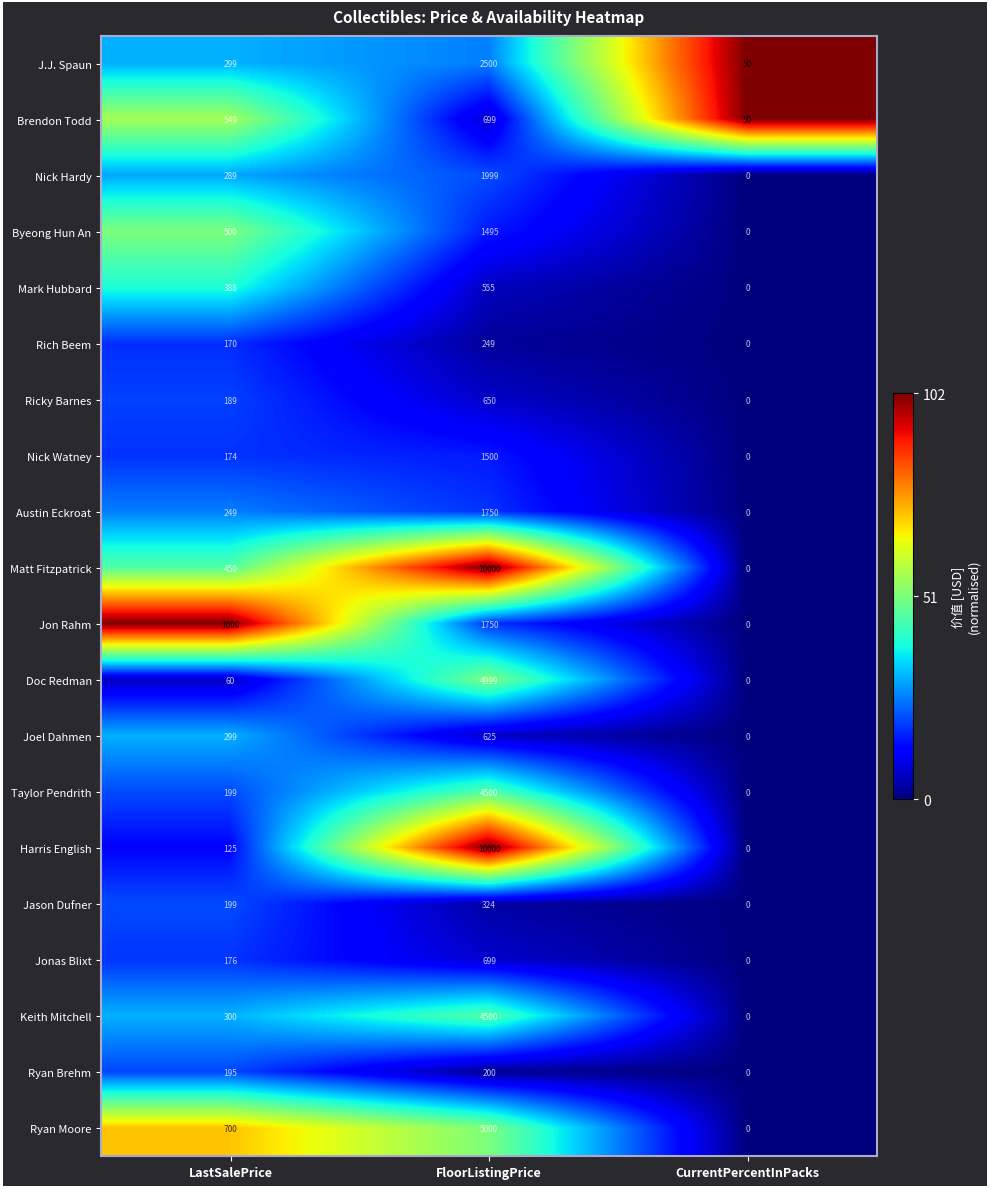

How many values in Matt Fitzpatrick are above zero?

2